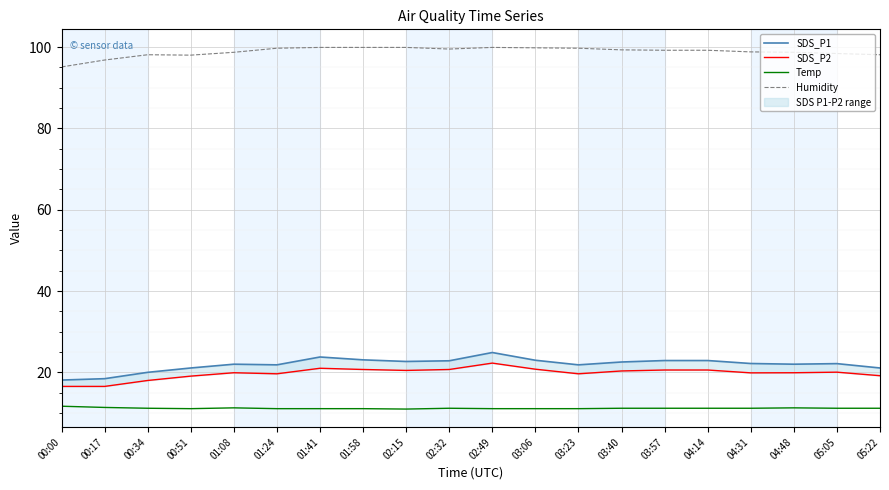

At 03:06, list the series in order from largest to smallest.

Humidity, SDS_P1, SDS_P2, Temp